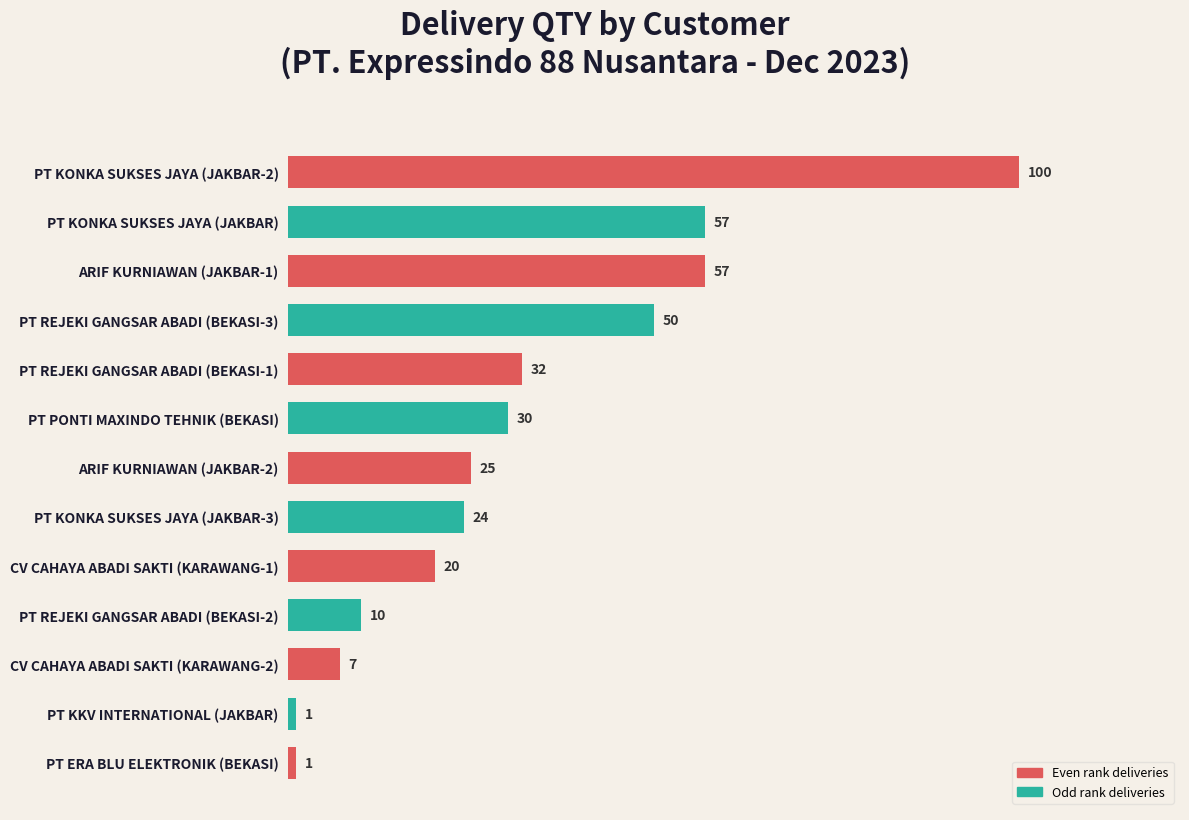

How many values are below 25?

6